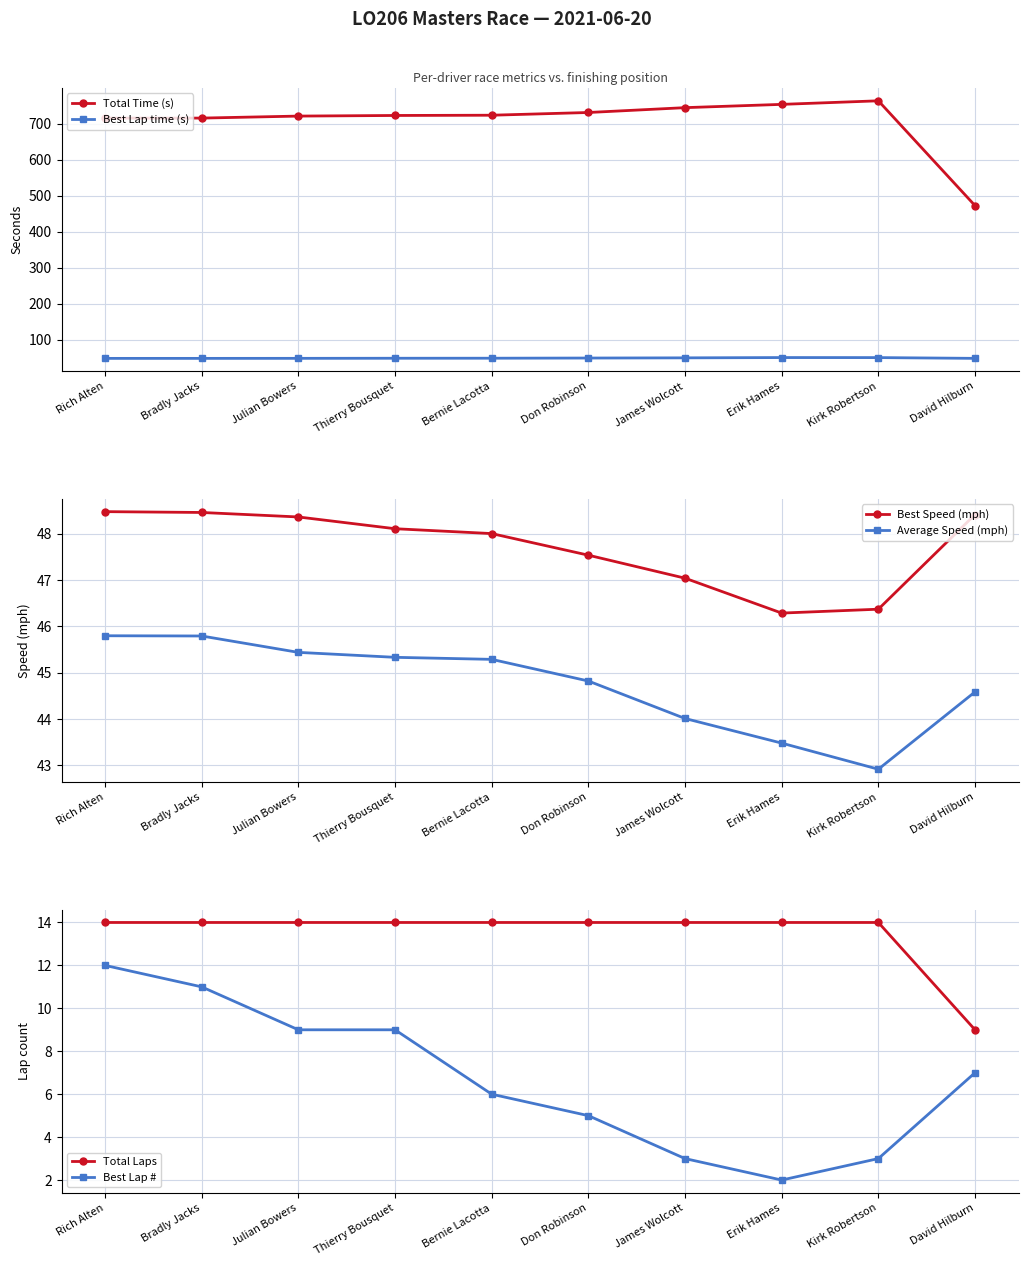

What value does the Best Lap # series have at Bradly Jacks?

11